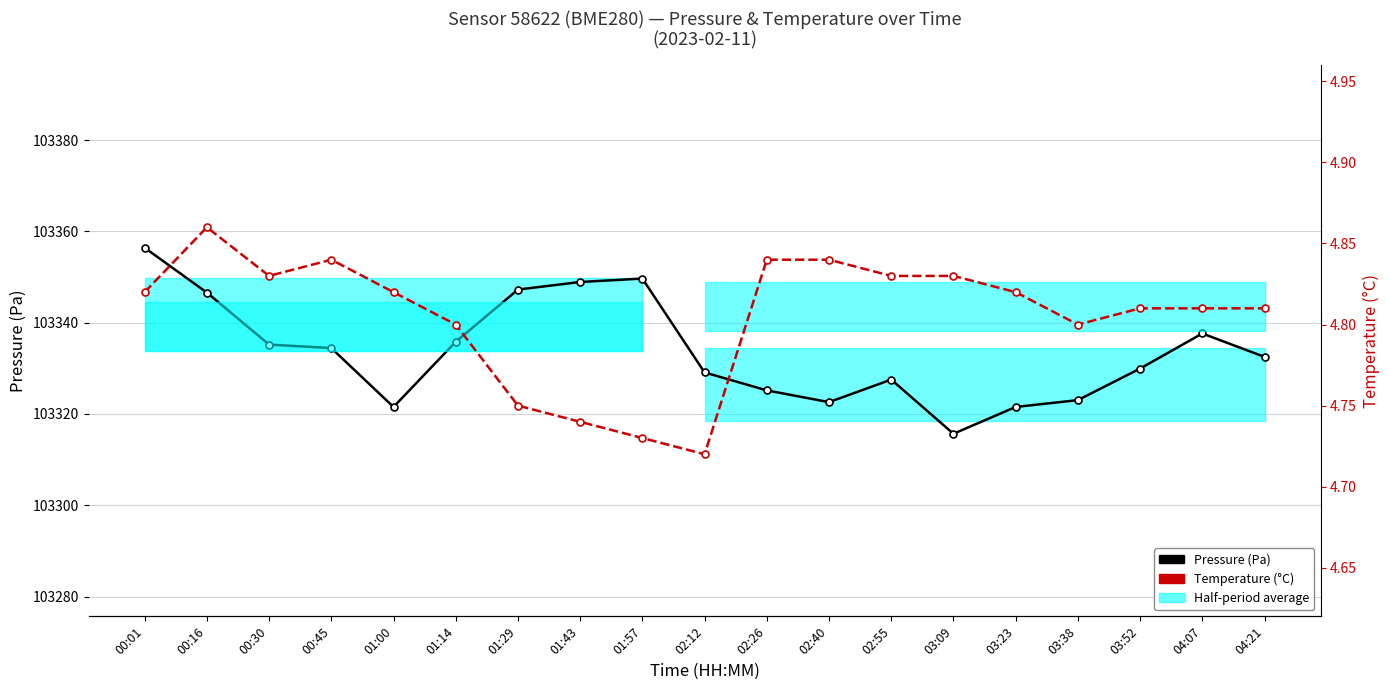

Is the value of Temperature (°C) at 01:43 greater than the value of Pressure (Pa) at 01:29?

No